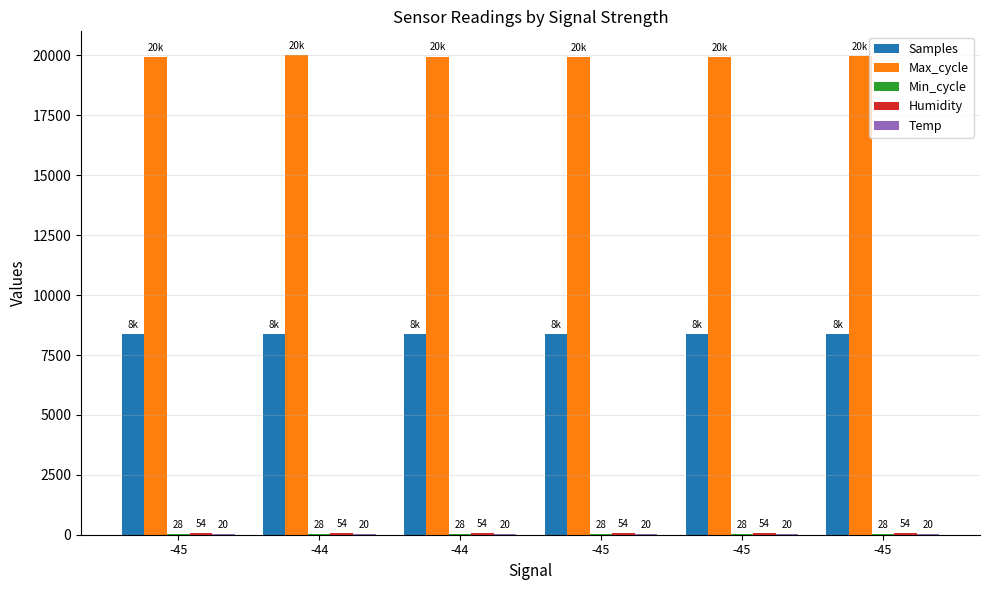

Count the number of data series in this chart.

5